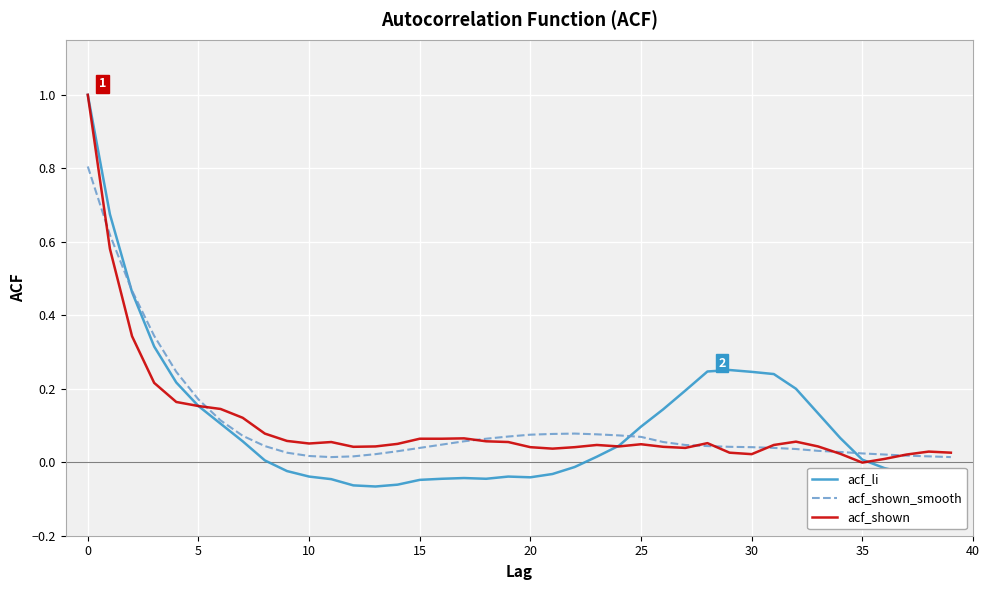

Which series has the widest spread of values?

acf_li